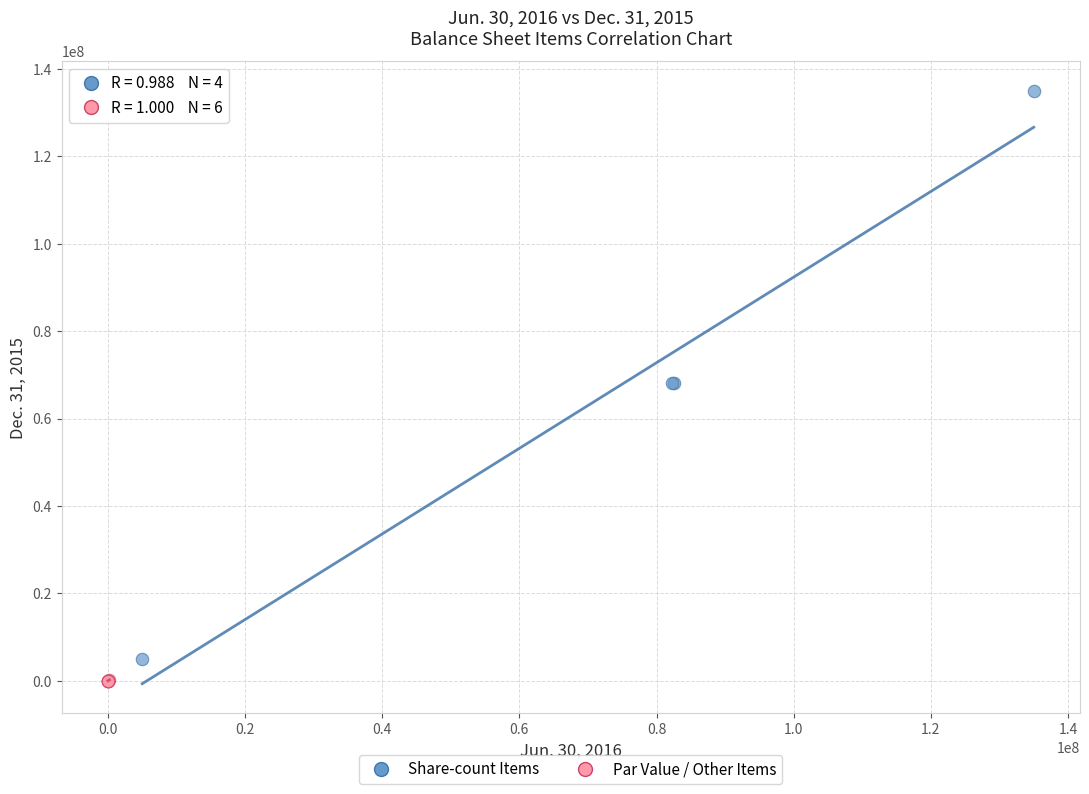

Which series has the widest spread of Y values?

Share-count Items